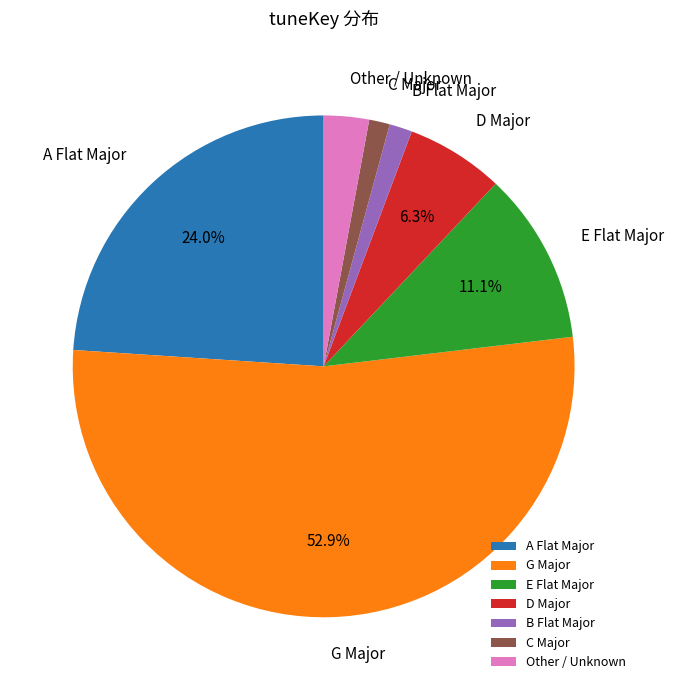

Which category has the biggest portion of the pie?

G Major